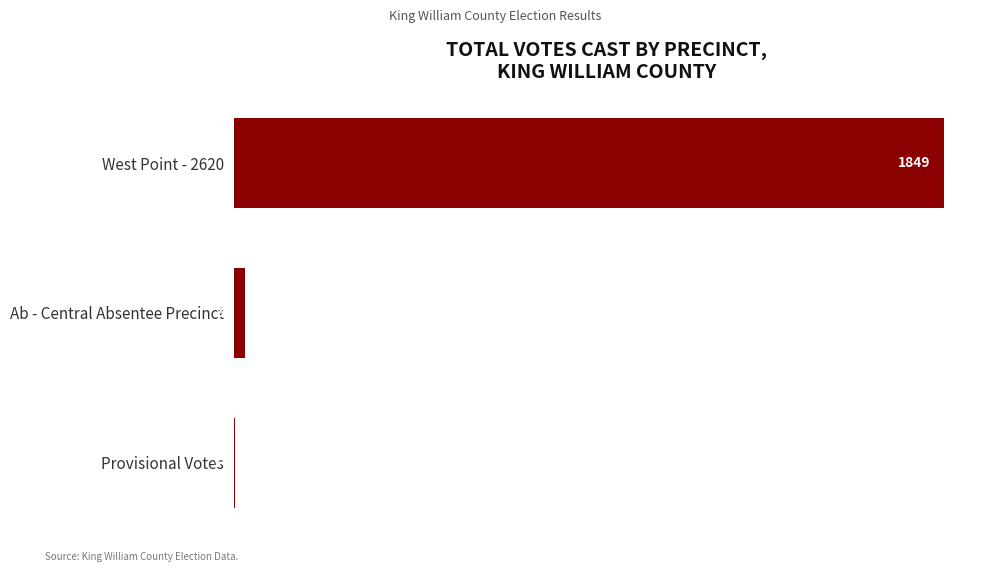

Reading top to bottom, transcribe all the data shown in this chart.

West Point - 2620=1849	Ab - Central Absentee Precinct=29	Provisional Votes=3